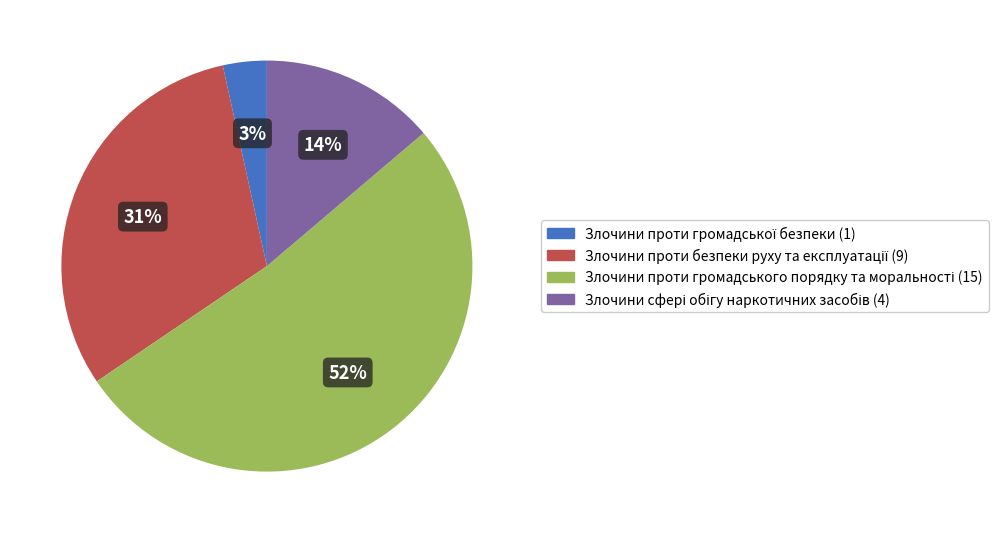

To the nearest percent, what is the average slice percentage?

25%